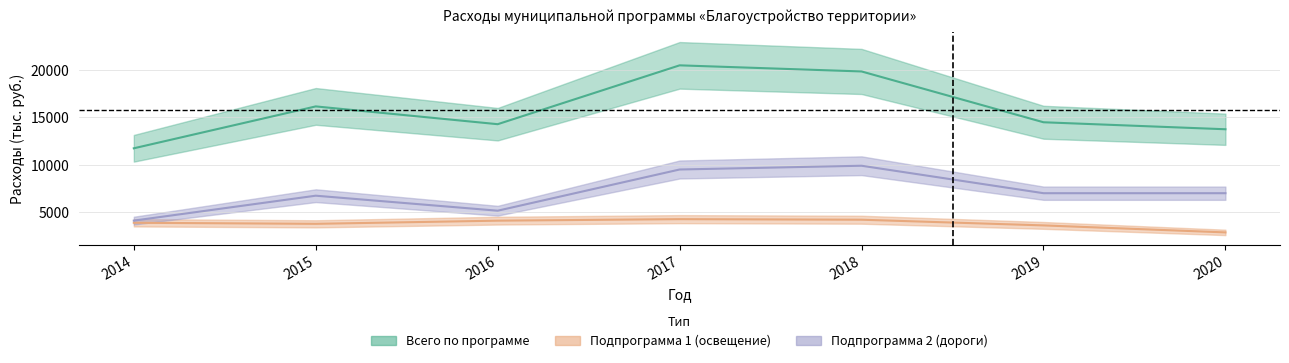

What value does the data have at 2015?

16163.0